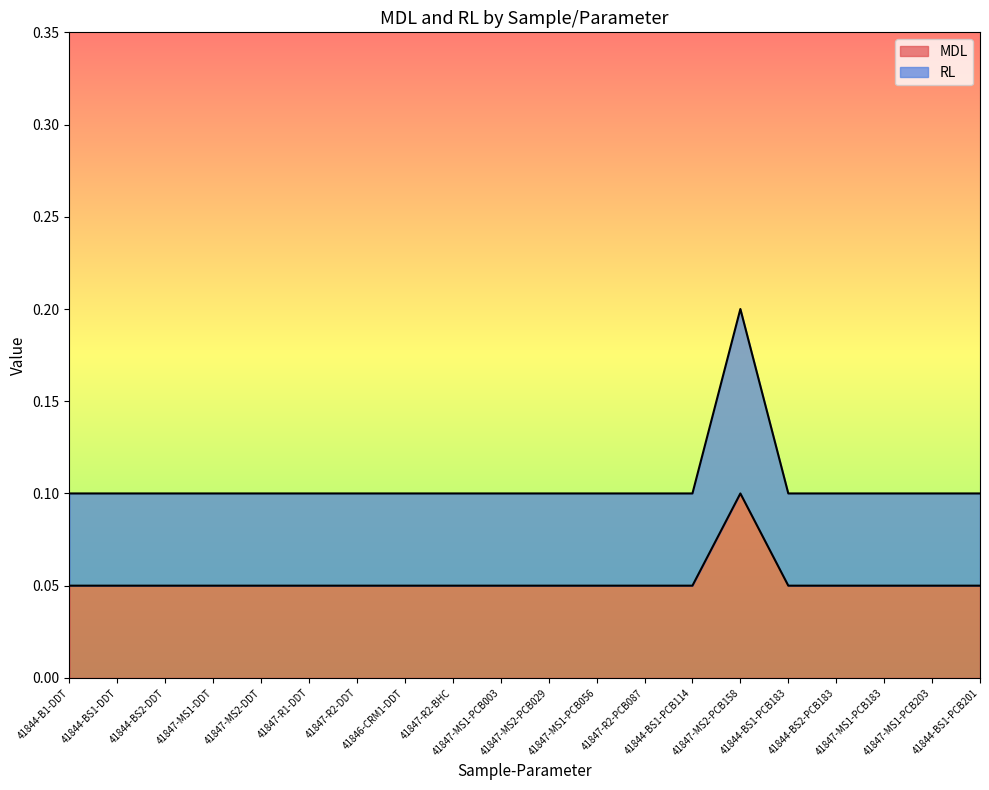

True or false: RL and MDL intersect in this chart.

False